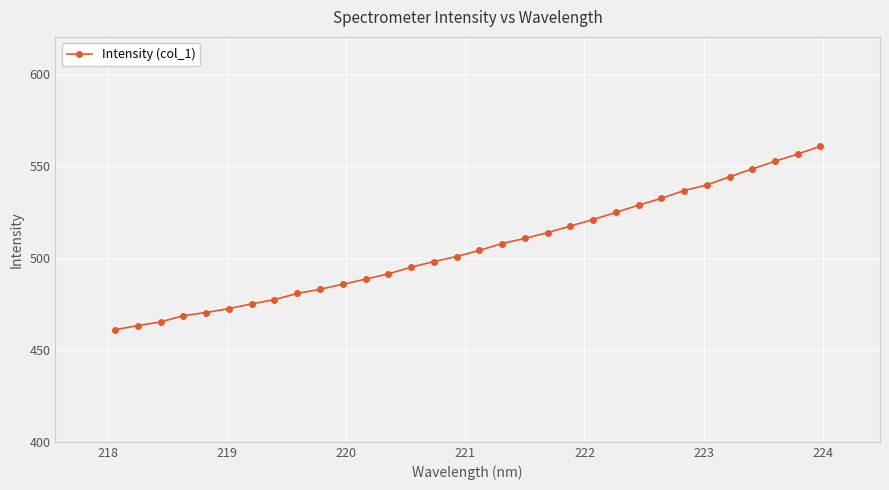

What is the value of the 20th point from the left?

513.6